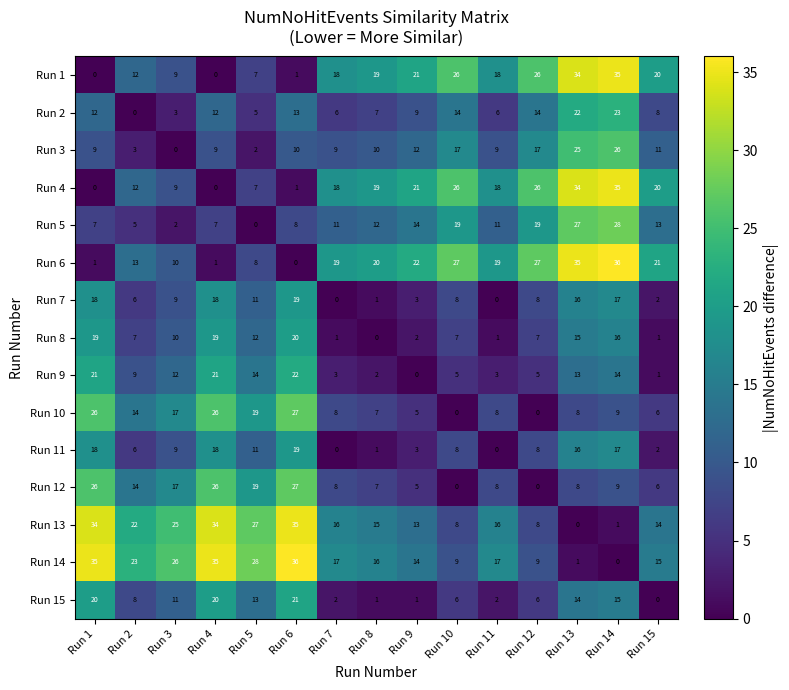

The Run 14 series shows 35 at Run 1. True or false?

True